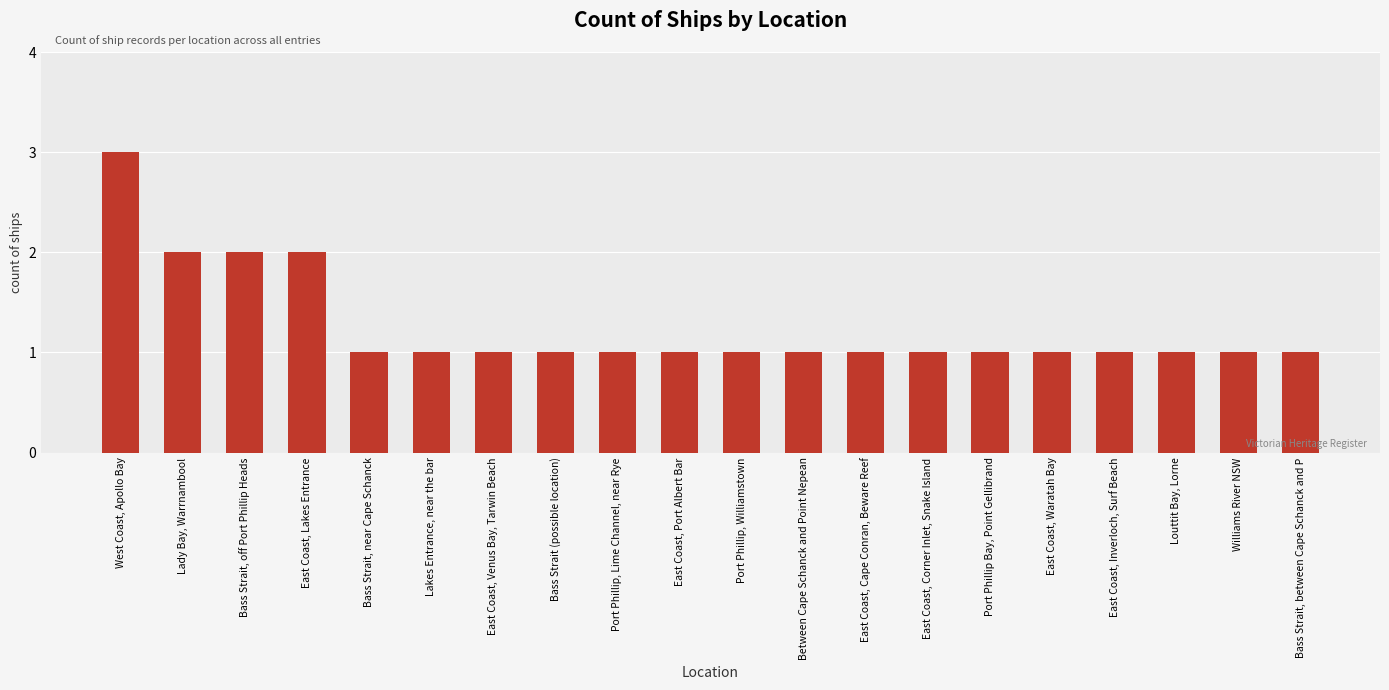

How many data points does each series have?

20